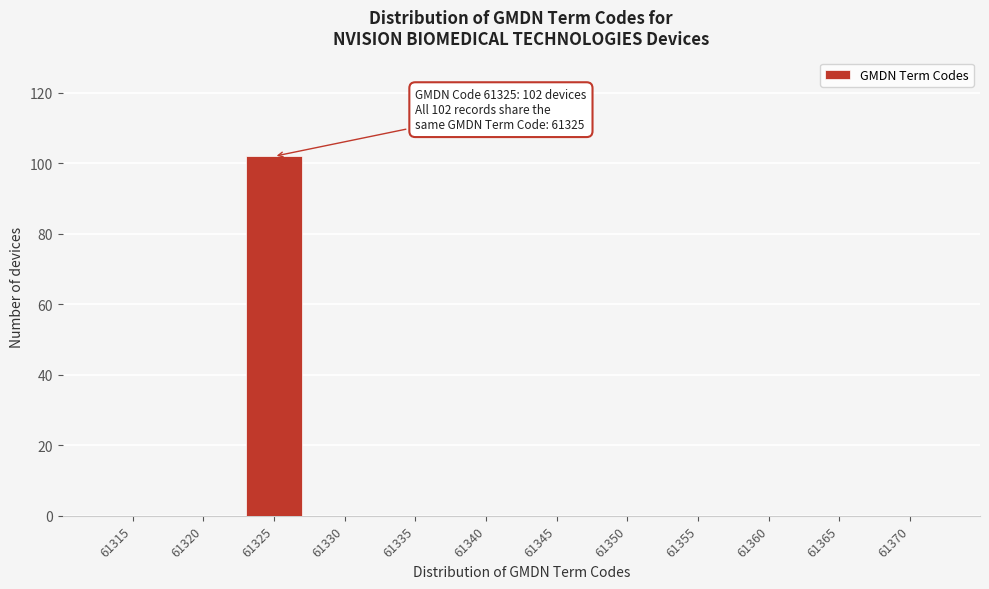

Reading left to right, transcribe all the data shown in this chart.

61315=0	61320=0	61325=102	61330=0	61335=0	61340=0	61345=0	61350=0	61355=0	61360=0	61365=0	61370=0